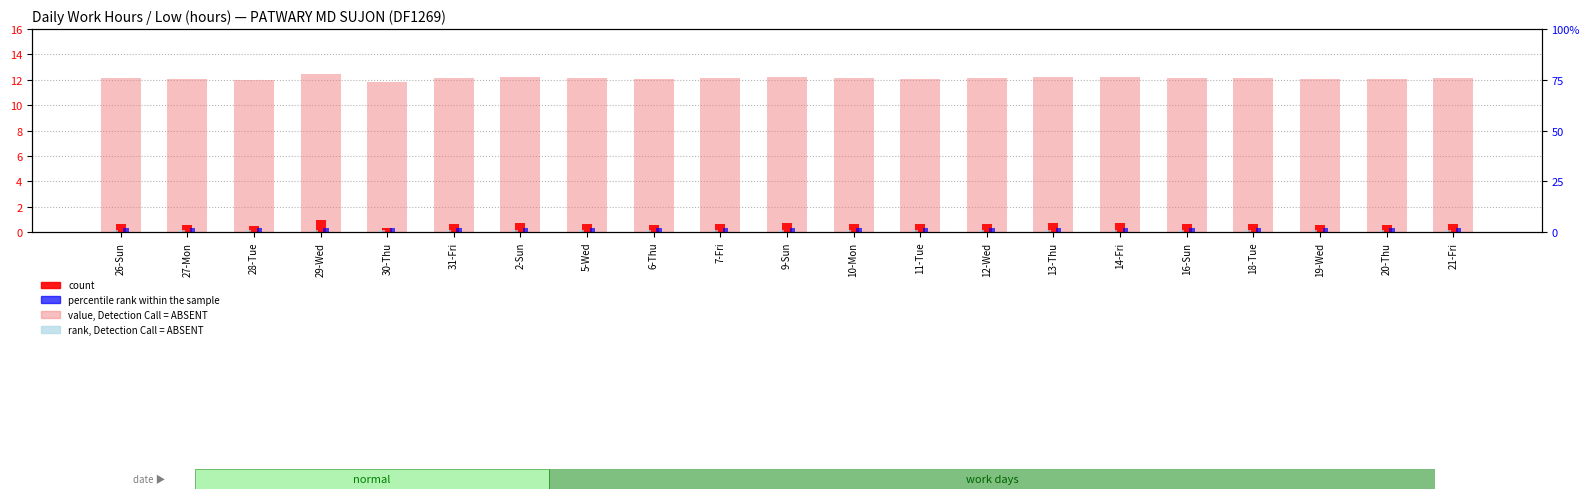

How many groups of bars are there?

21